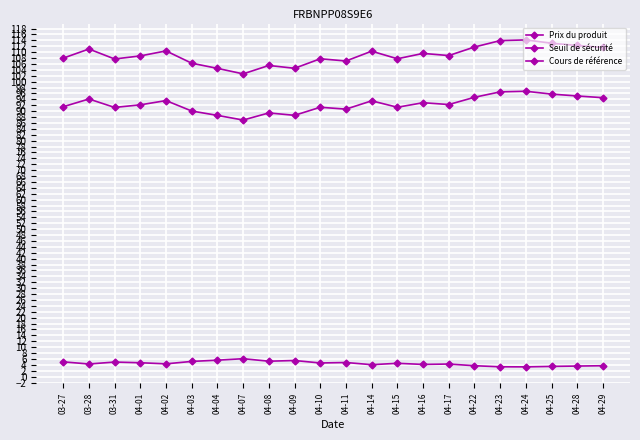

What is the sum of all Seuil de sécurité values?

2397.2